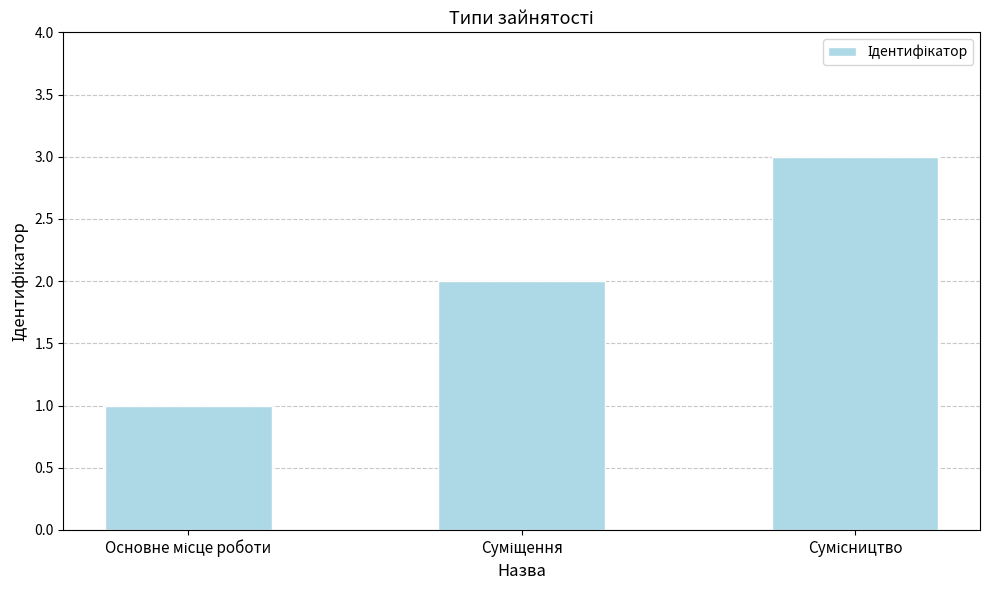

What is the sum of all values?

6